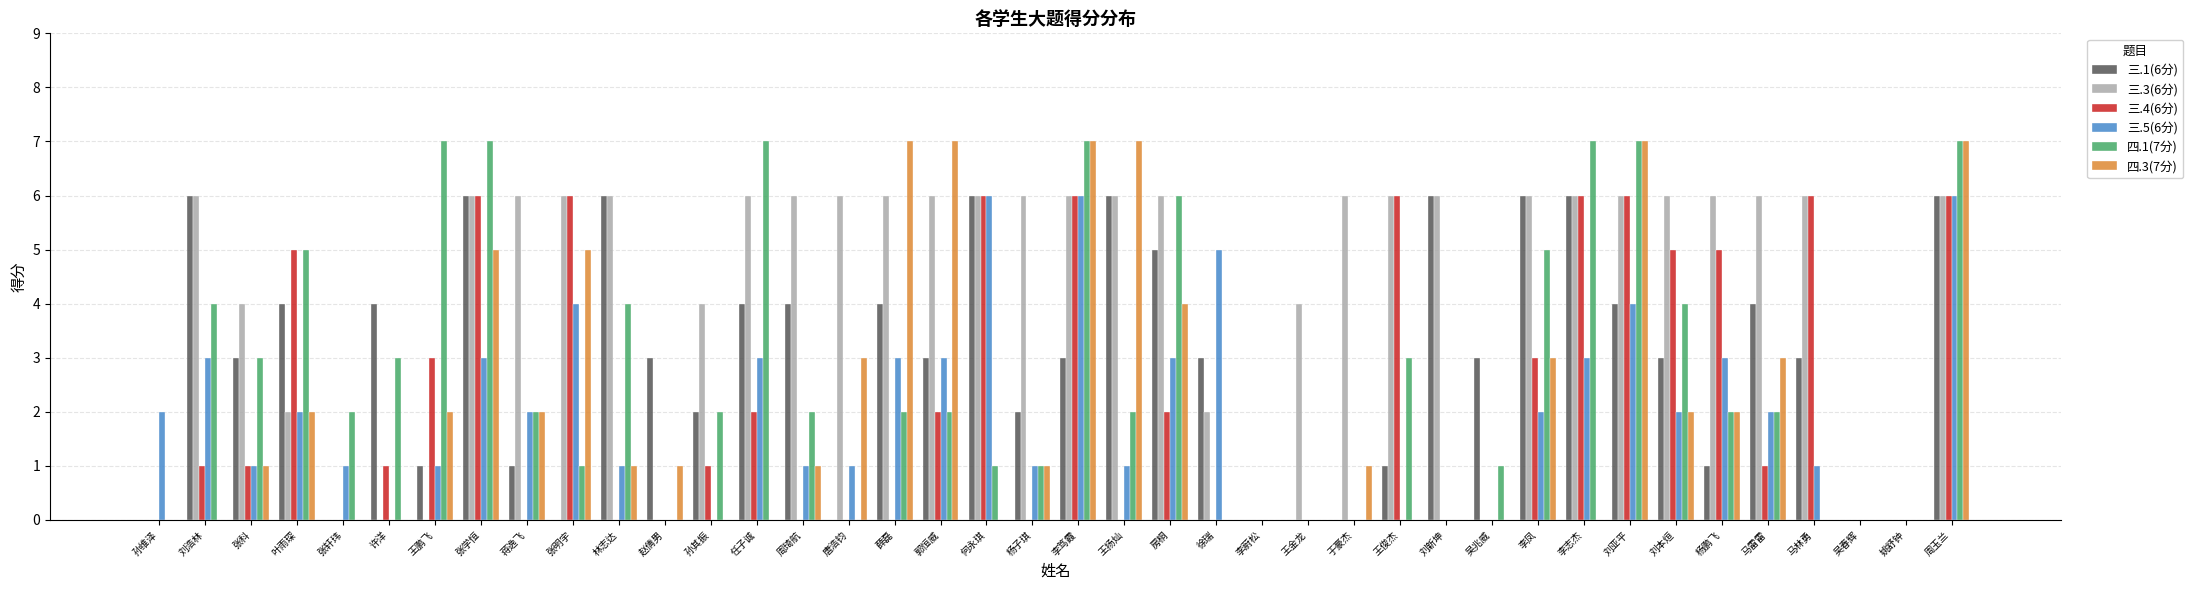

True or false: 四.3(7分) has a value of 3 at 唐浩钧.

True